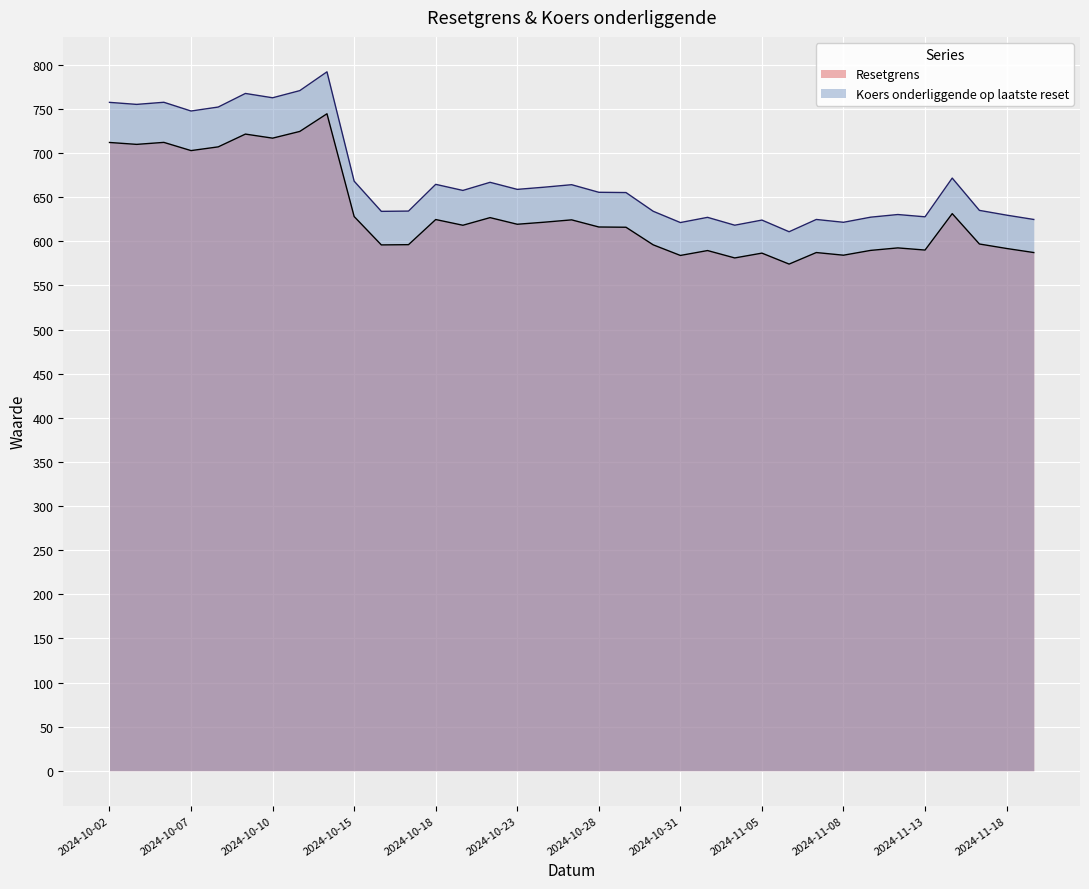

True or false: Koers onderliggende op laatste reset and Resetgrens cross at least once.

False